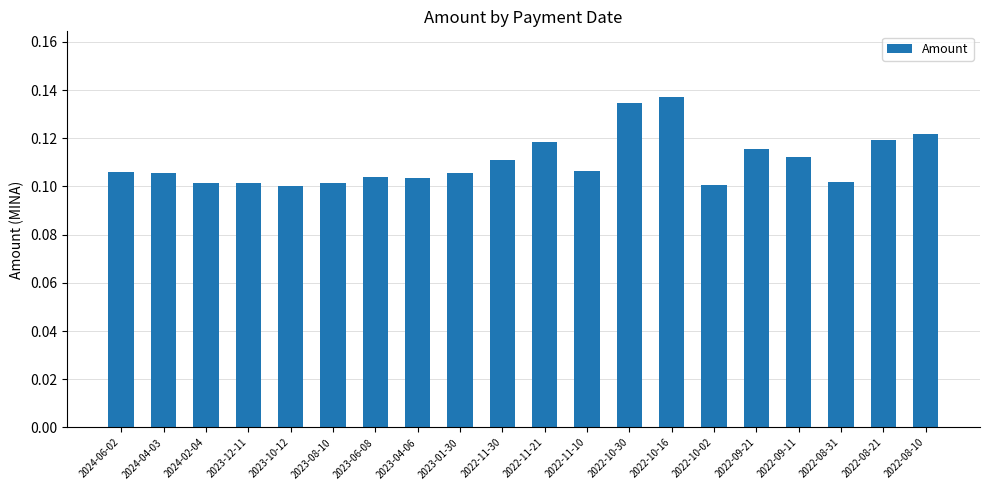

How many values are between 0 and 1?

20